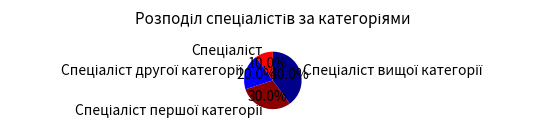

Is there a majority slice in this chart?

No